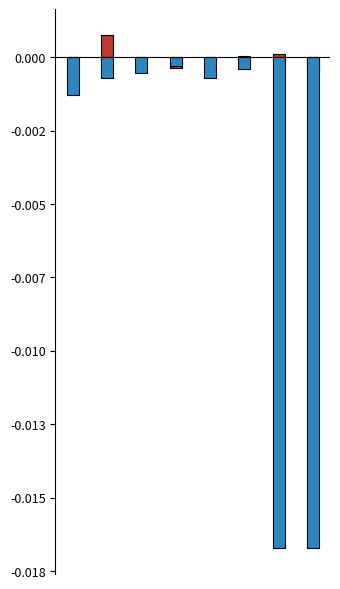

Which series has the largest total across all categories?

weight